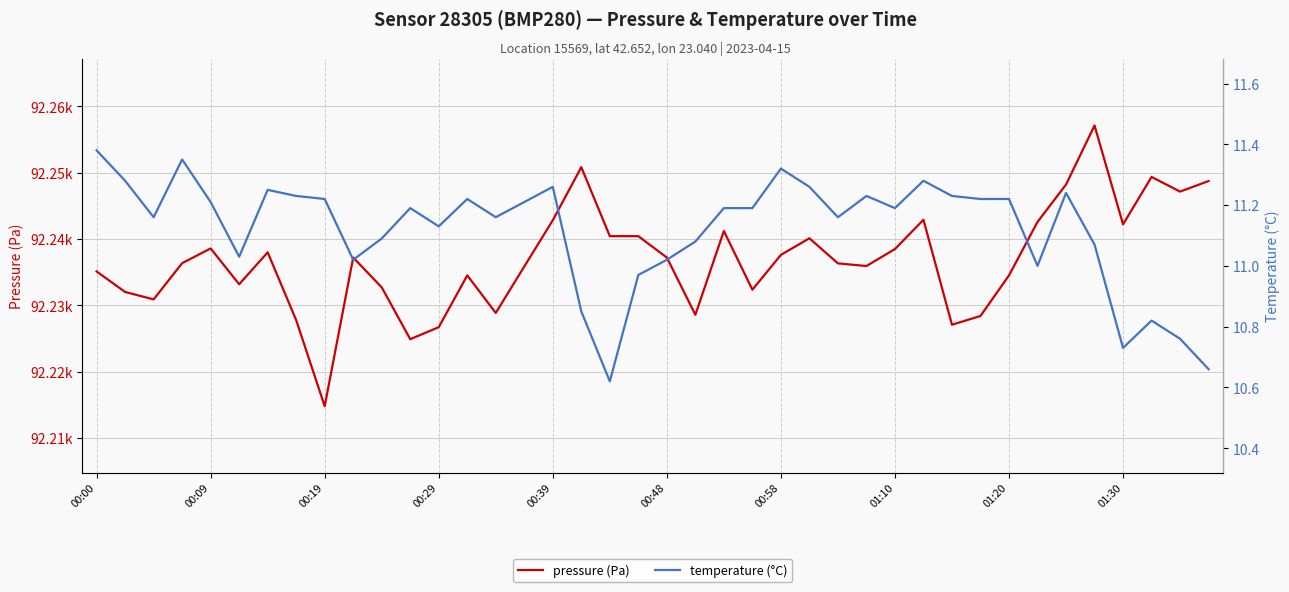

Rank the series at 00:19 from highest to lowest value.

pressure (Pa), temperature (°C)